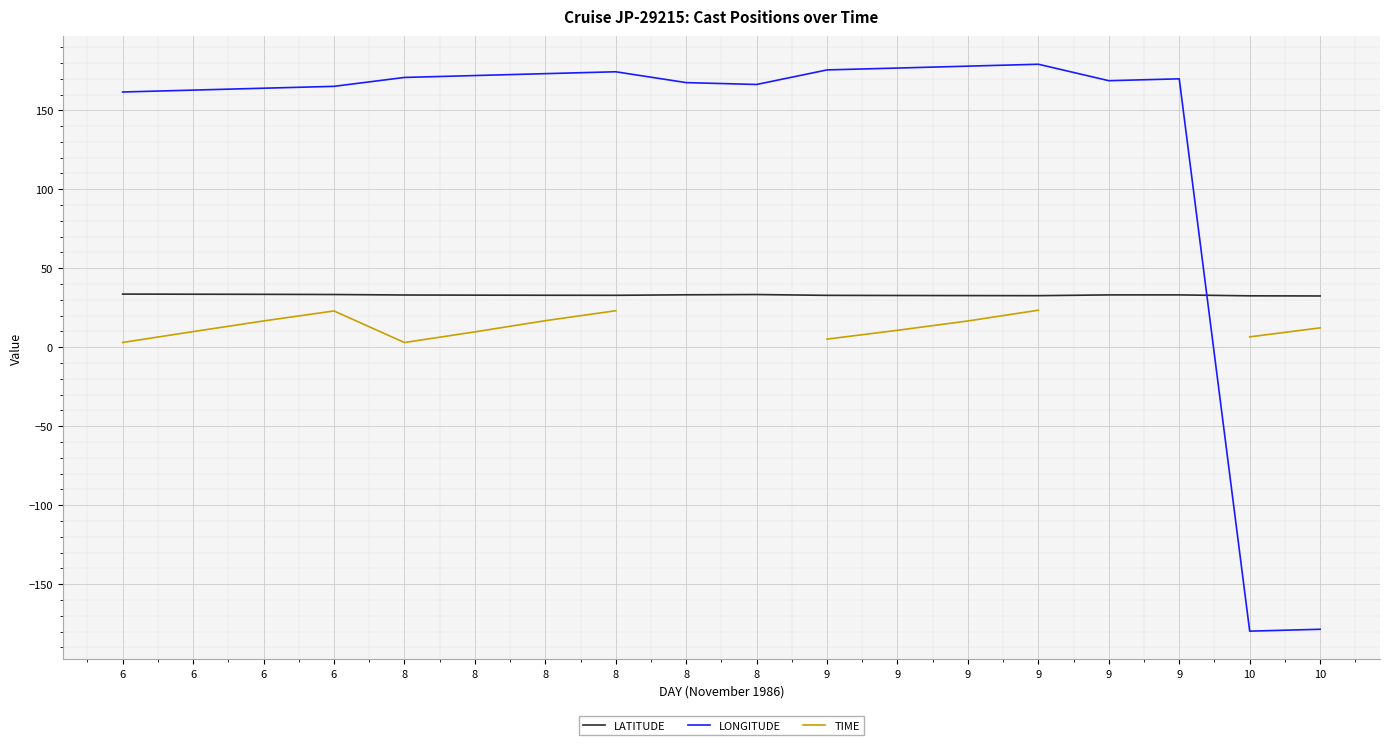

Is the value of TIME at 8 greater than the value of LATITUDE at 10?

No